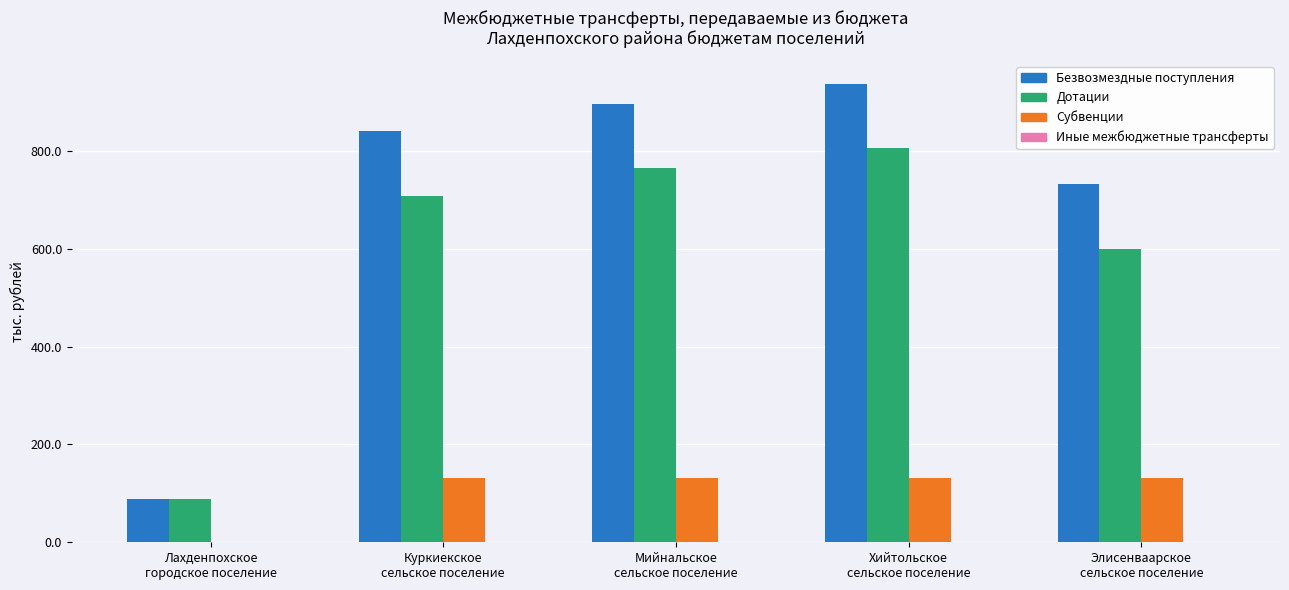

Between Лахденпохское
городское поселение and Элисенваарское
сельское поселение, which series saw the biggest shift?

Безвозмездные поступления